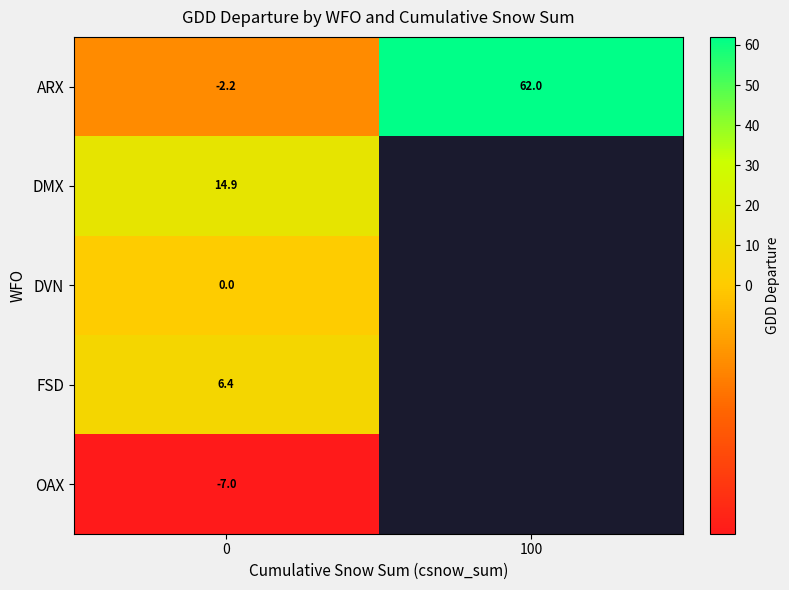

Is the value of ARX at 100 greater than the value of OAX at 0?

Yes